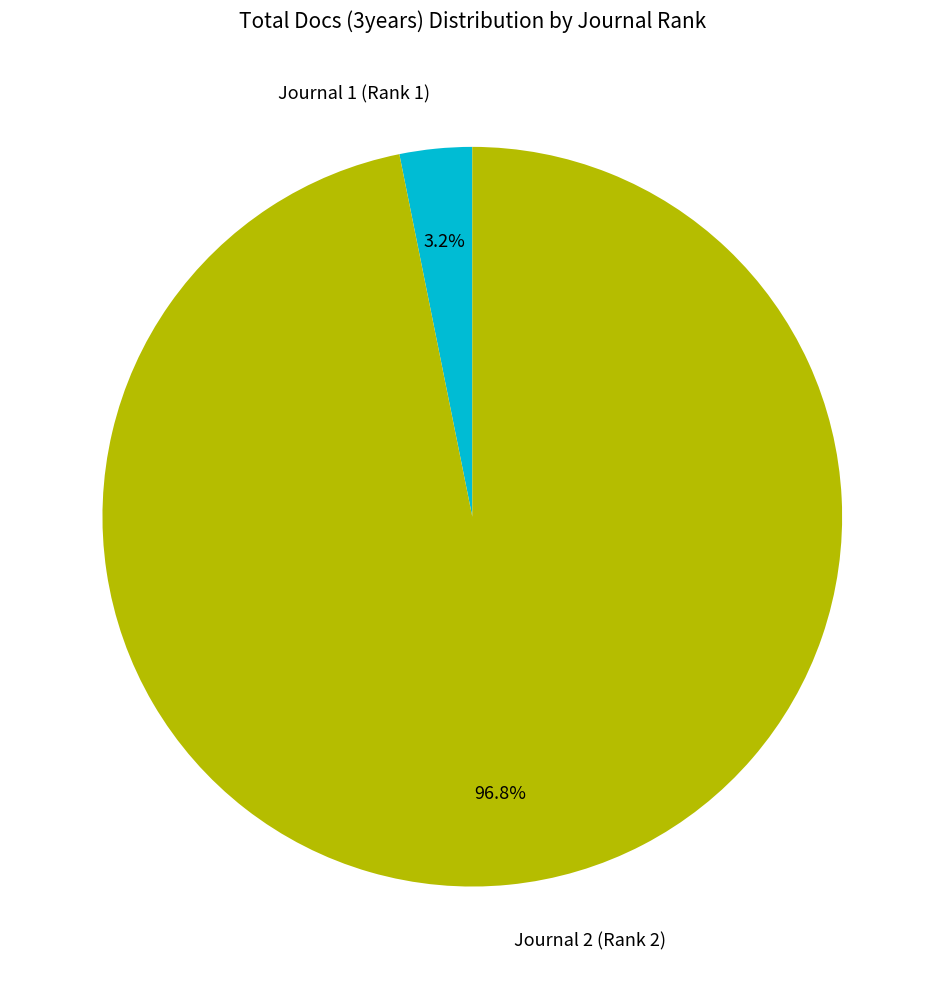

Rank the categories by value from highest to lowest.

Journal 2 (Rank 2), Journal 1 (Rank 1)